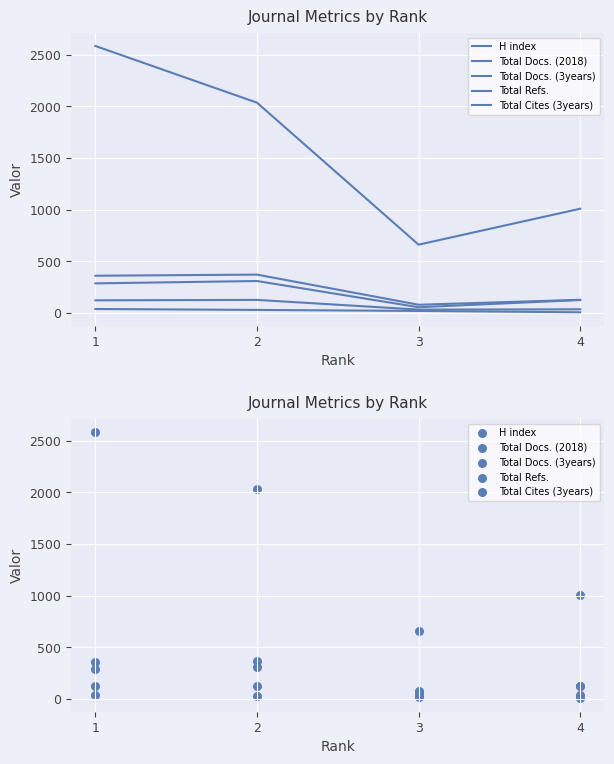

What are all the series names shown in the legend?

H index, Total Docs. (2018), Total Docs. (3years), Total Refs., Total Cites (3years)